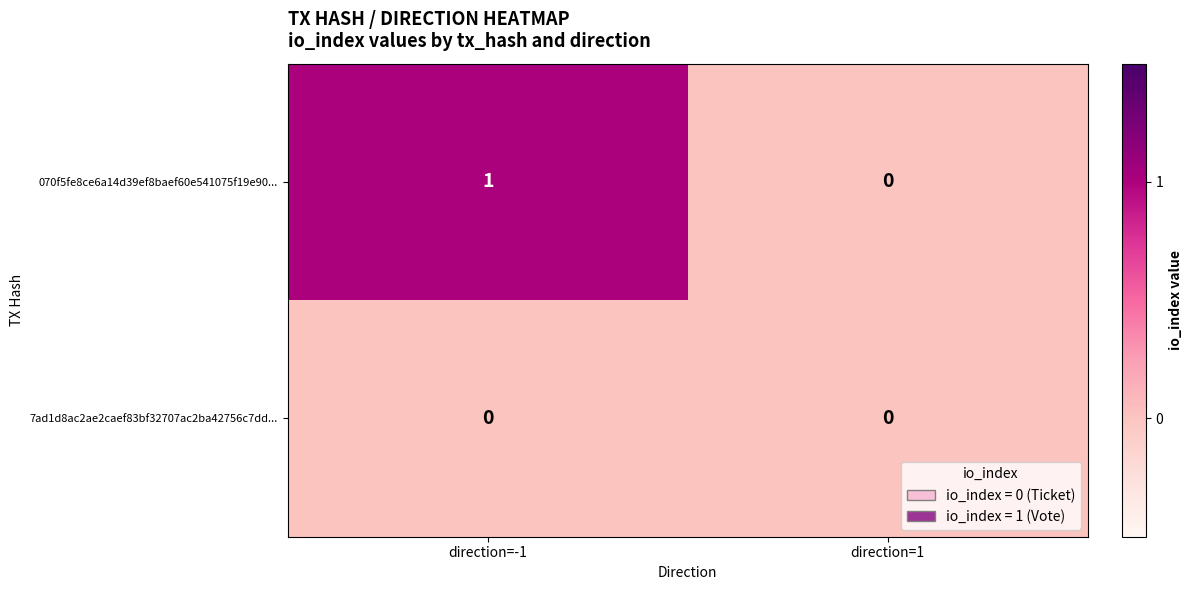

At which category is the sum across all series the highest?

direction=-1